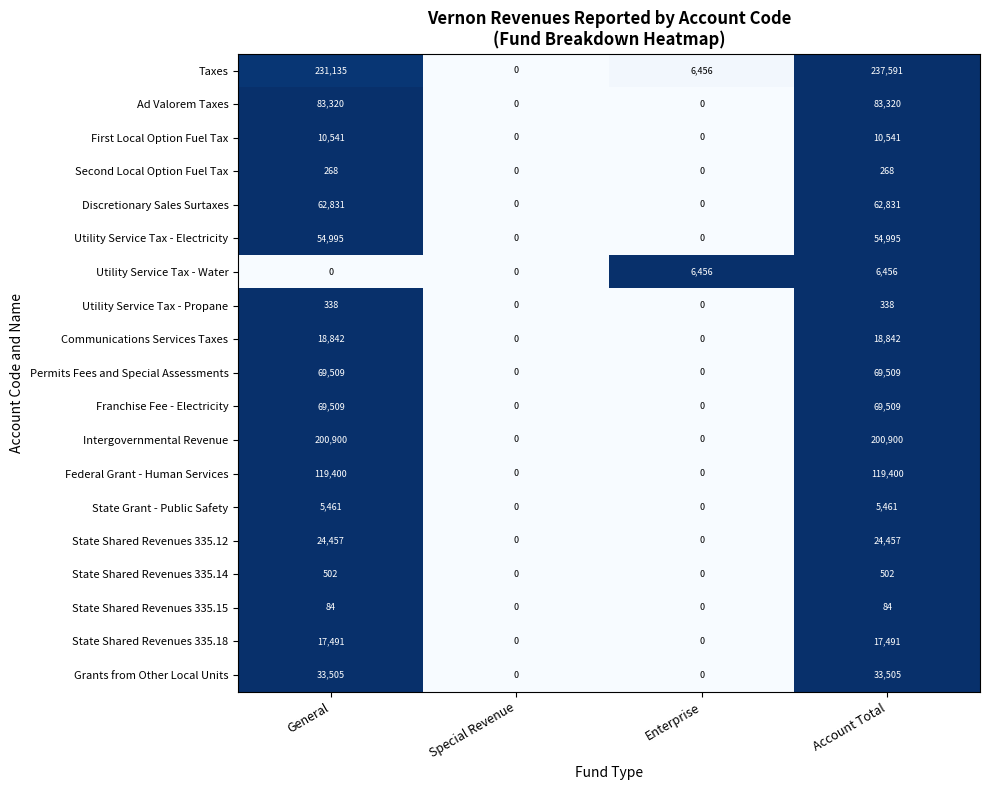

True or false: Second Local Option Fuel Tax has a value of 0 at Special Revenue.

True